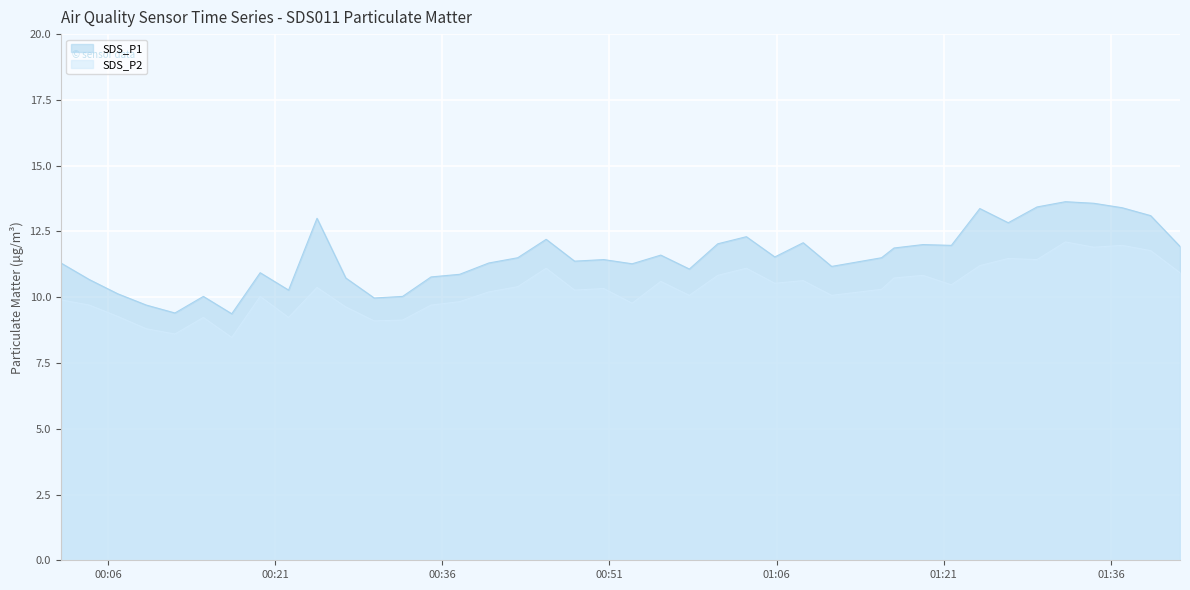

Between 2022/01/19 01:05:50 and 2022/01/19 00:34:59, which is larger?

2022/01/19 01:05:50